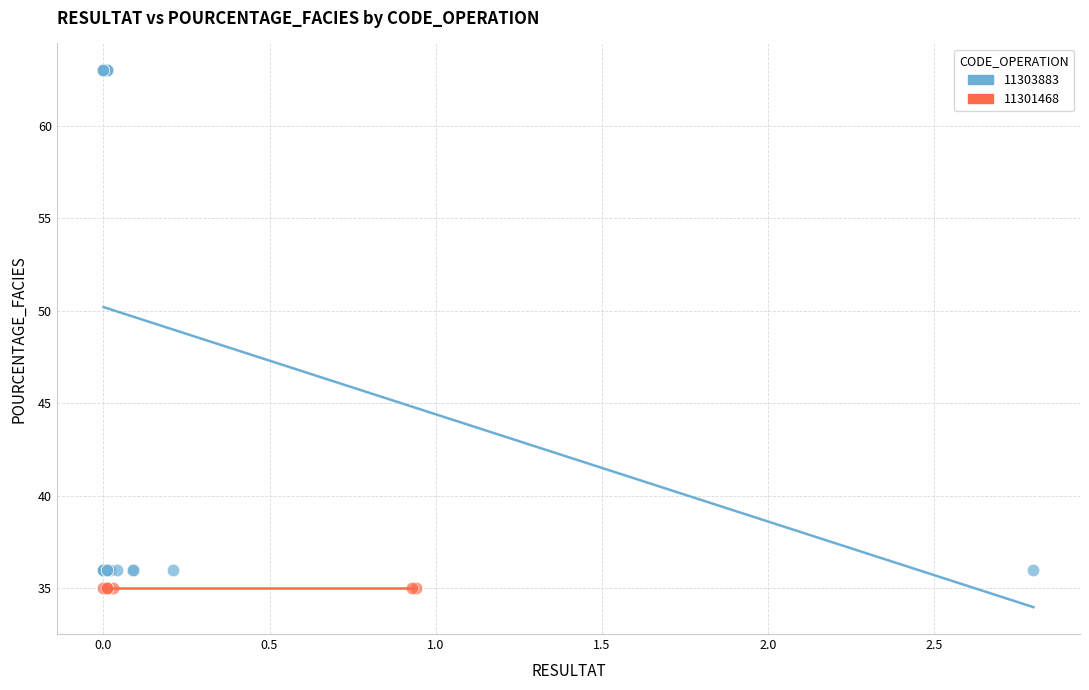

Which series reaches the maximum Y coordinate?

11303883